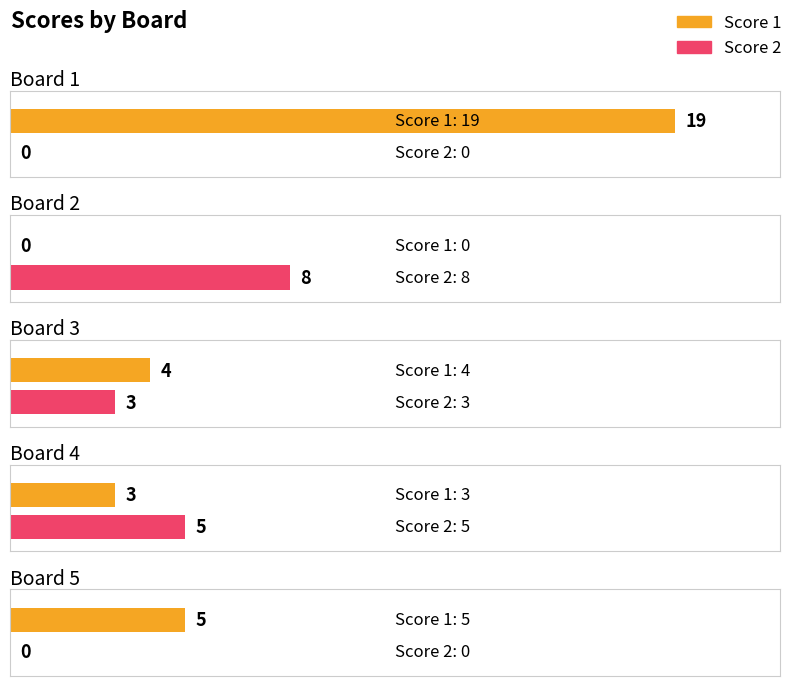

How many Score 2 values are between 0 and 5?

4